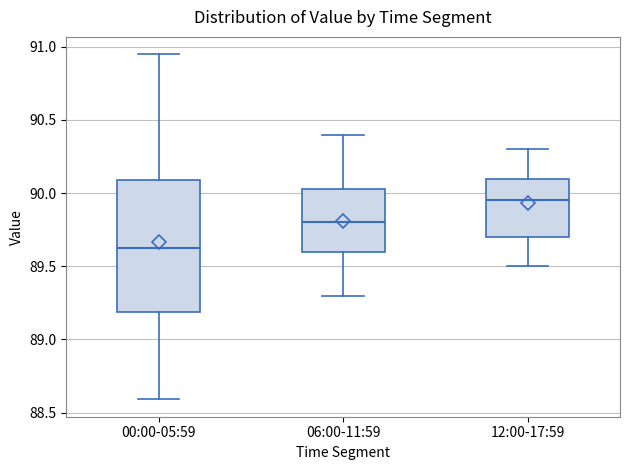

Reading left to right, read every box against the y-axis: the position of its median line, the range the box covers, and the ends of its whiskers. The values are not printed on the chart, so give them approximately, as read against the axis.

00:00-05:59: median 89.65, box 89.20 to 90.10, whiskers 88.60 to 90.95
06:00-11:59: median 89.80, box 89.60 to 90.05, whiskers 89.30 to 90.40
12:00-17:59: median 89.95, box 89.70 to 90.10, whiskers 89.50 to 90.30